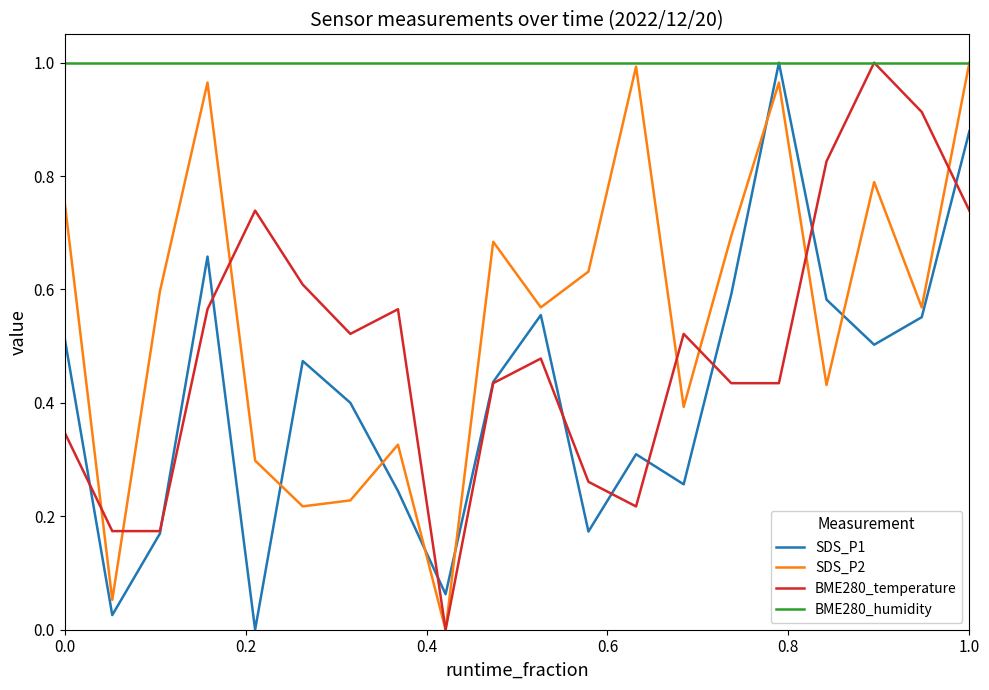

Which series has the largest total across all categories?

BME280_humidity